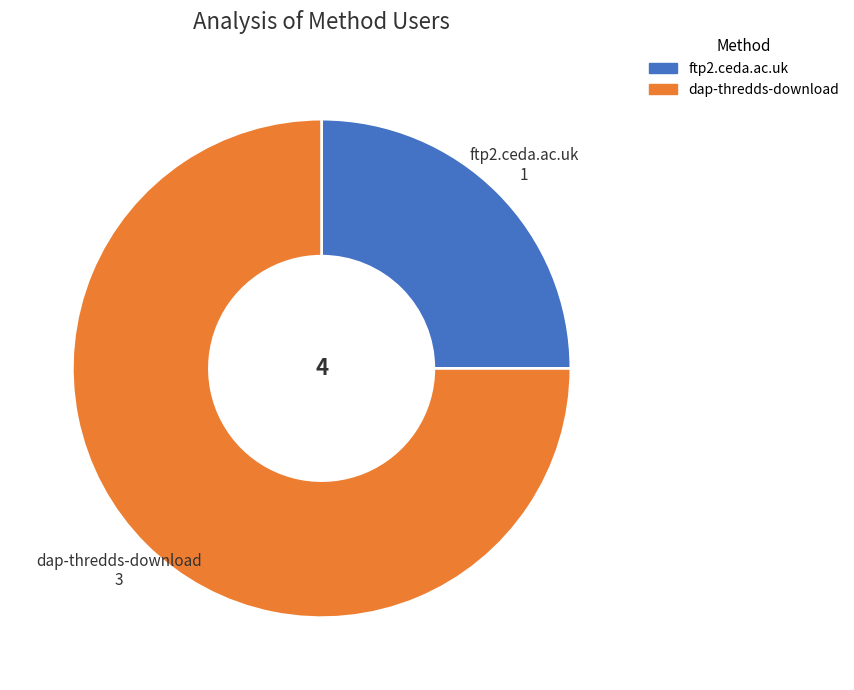

How many segments does this pie chart have?

2